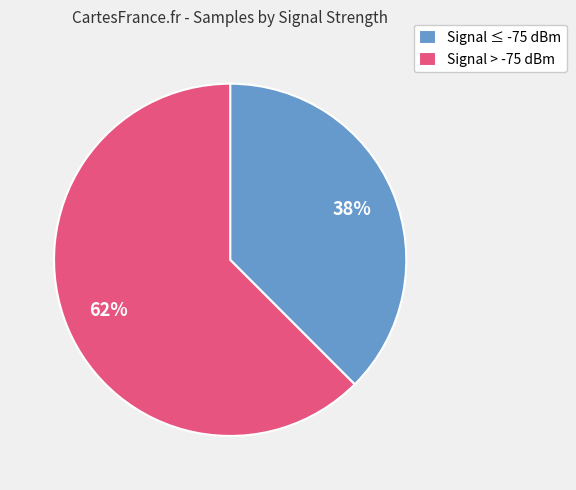

To the nearest percent, what portion does Signal ≤ -75 dBm represent?

38%